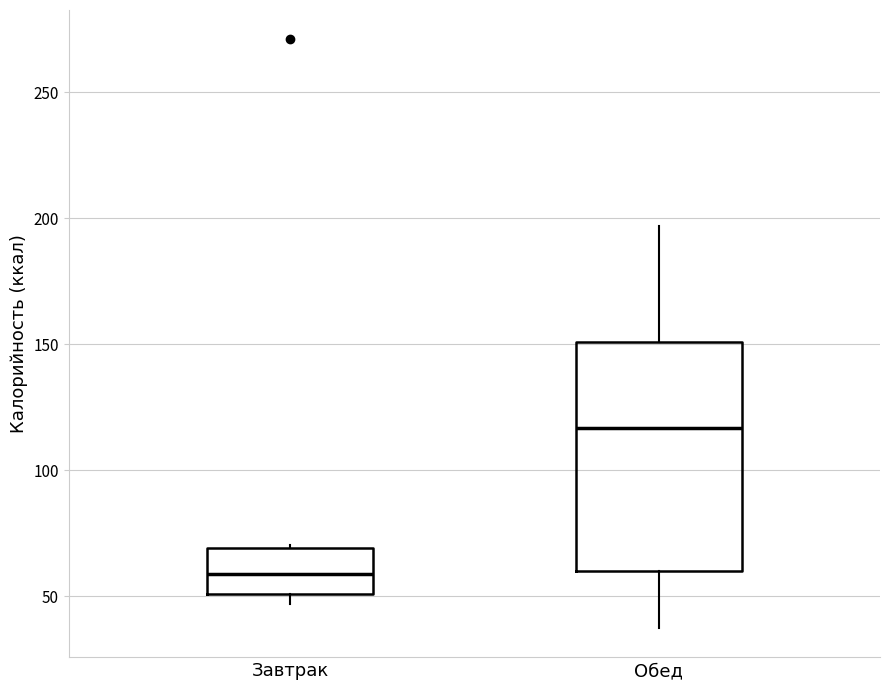

Comparing the boxes themselves (not the whiskers), which one is the tallest?

Обед